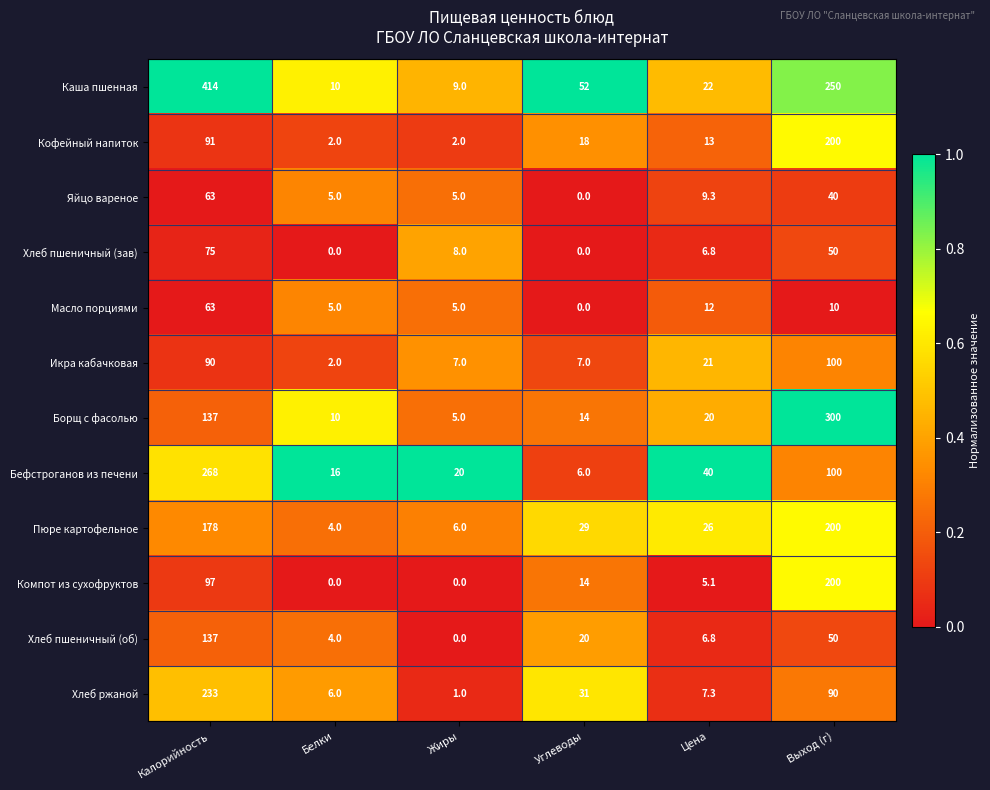

List the labels in order of Бефстроганов из печени value, smallest first.

Углеводы, Белки, Жиры, Цена, Выход (г), Калорийность